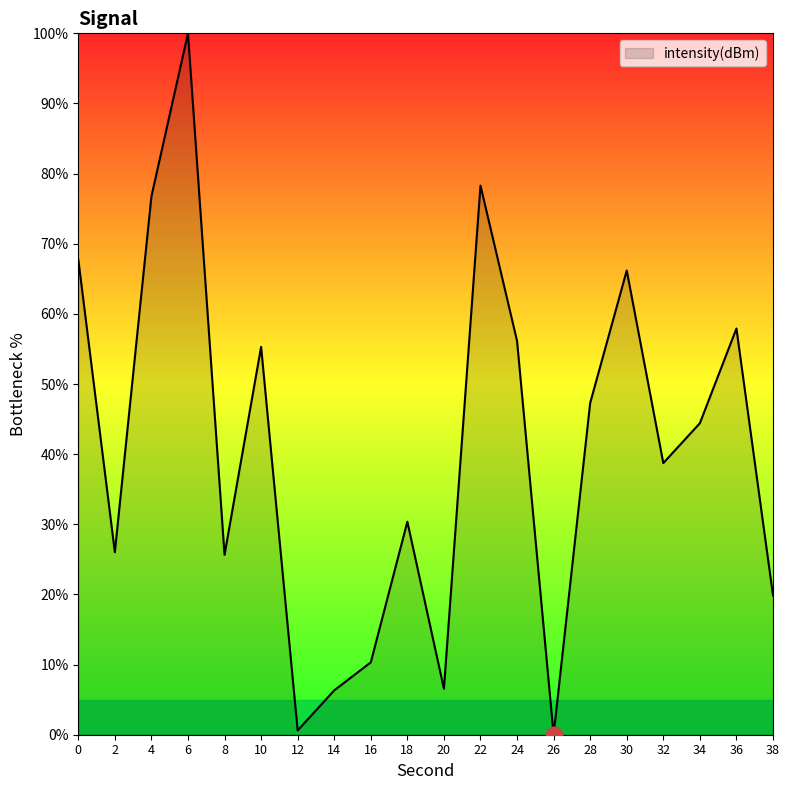

What is the greatest value displayed?

100.0